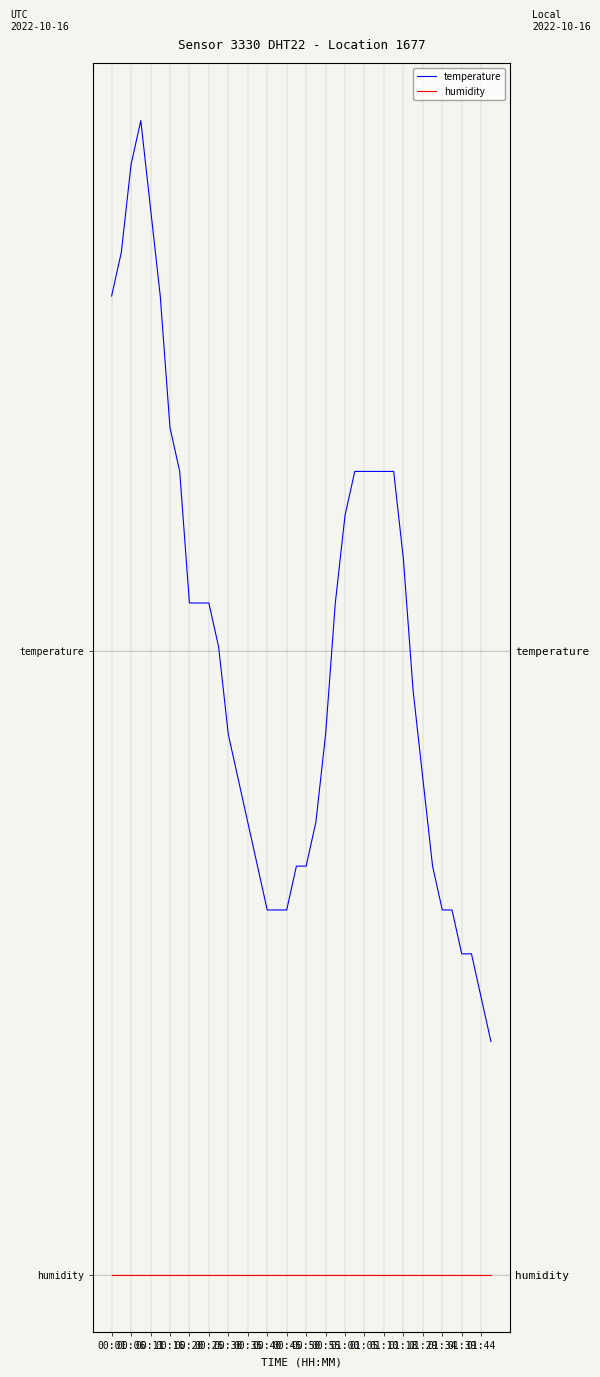

What is the label of the 1st point from the left?

00:01